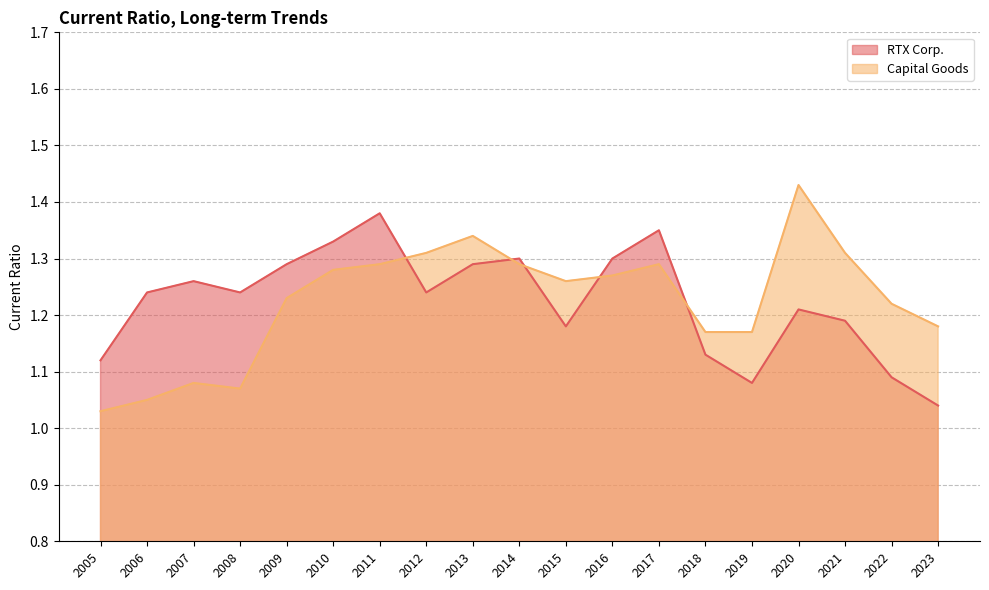

Which category has the lowest value in the Capital Goods series?

2005